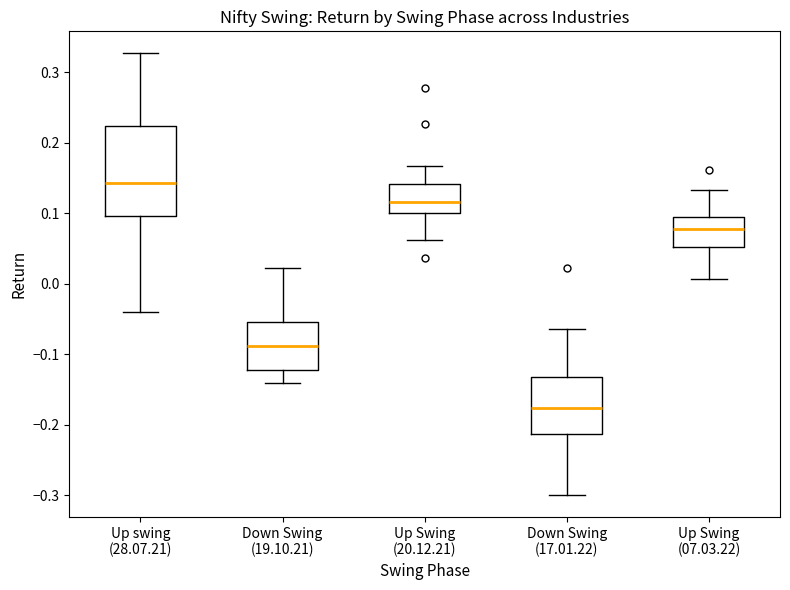

Reading left to right, transcribe this box plot: for each box, give where its median line is, the range the box spans, and where its two whiskers end, as read against the y-axis. The values are not printed on the chart, so give them approximately, as read against the axis.

Up swing (28.07.21): median 0.14, box 0.10 to 0.22, whiskers -0.04 to 0.33
Down Swing (19.10.21): median -0.09, box -0.12 to -0.05, whiskers -0.14 to 0.02
Up Swing (20.12.21): median 0.12, box 0.10 to 0.14, whiskers 0.06 to 0.17
Down Swing (17.01.22): median -0.18, box -0.21 to -0.13, whiskers -0.30 to -0.06
Up Swing (07.03.22): median 0.08, box 0.05 to 0.10, whiskers 0.01 to 0.13